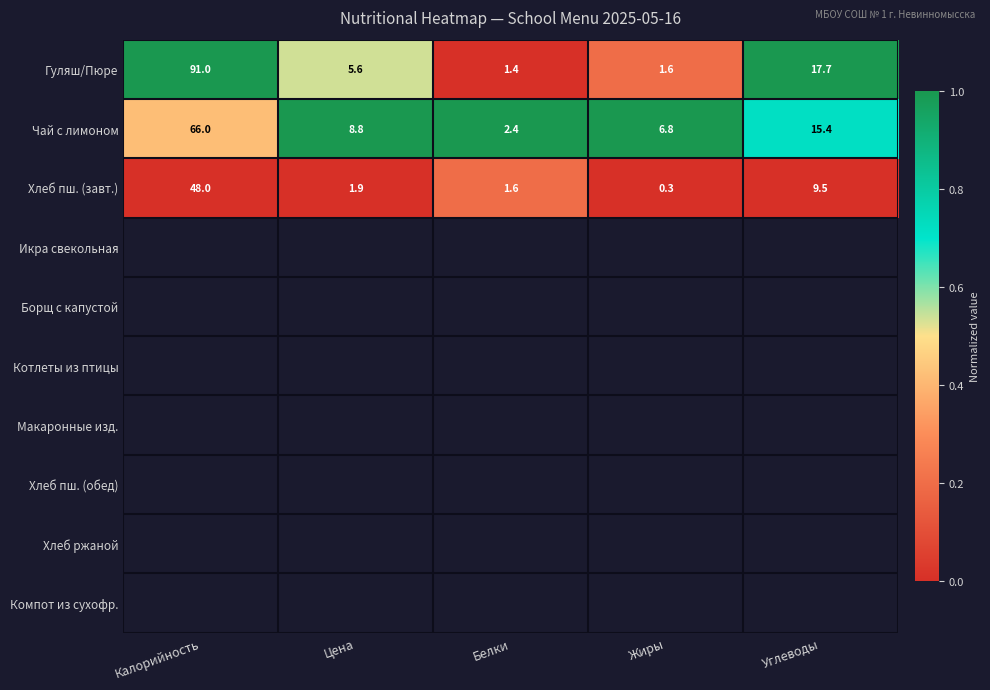

What is the maximum value shown in the chart?

91.0